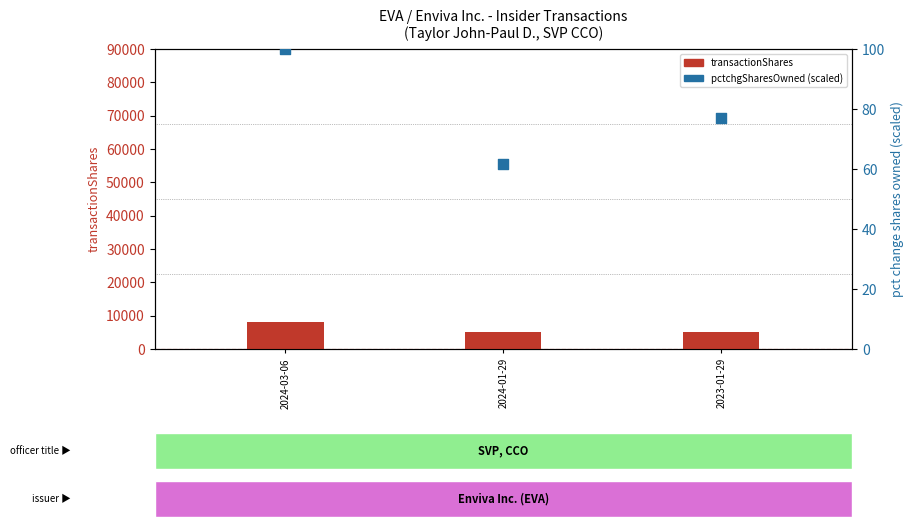

Which series reaches the maximum Y coordinate?

transactionShares